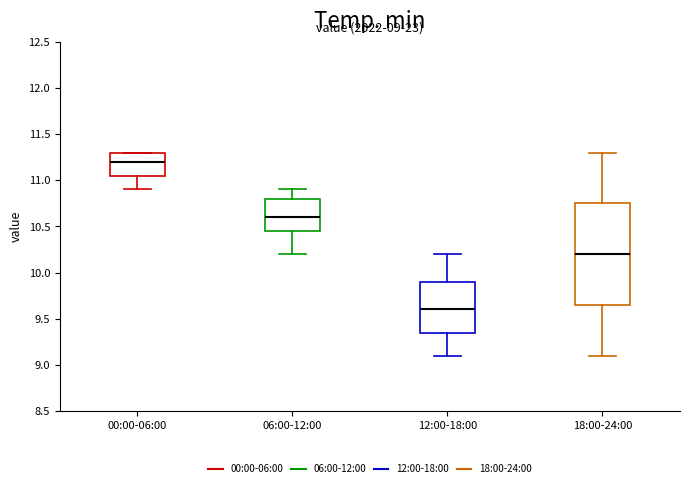

Which box has the highest median line?

00:00-06:00